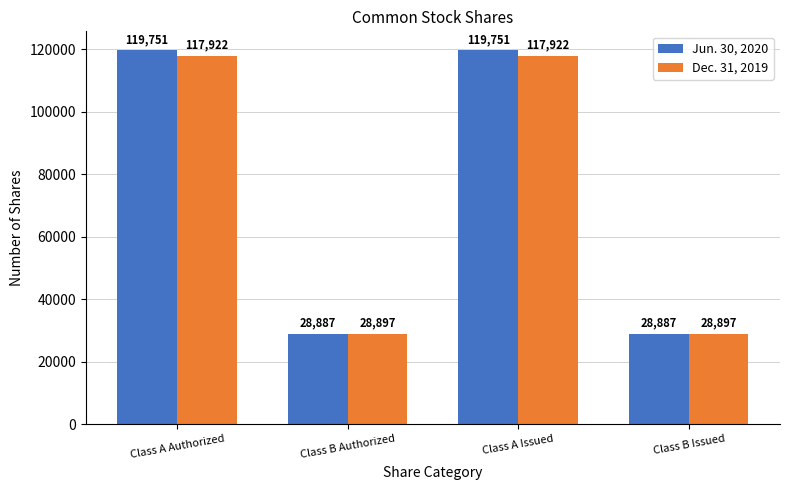

What is the value of the Jun. 30, 2020 bar at the 1st from the left?

119751